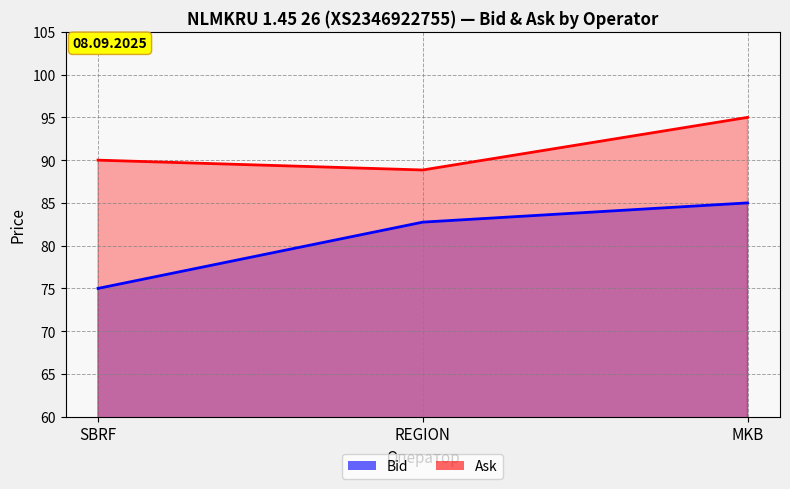

Does the chart display data point markers on the line(s)?

No